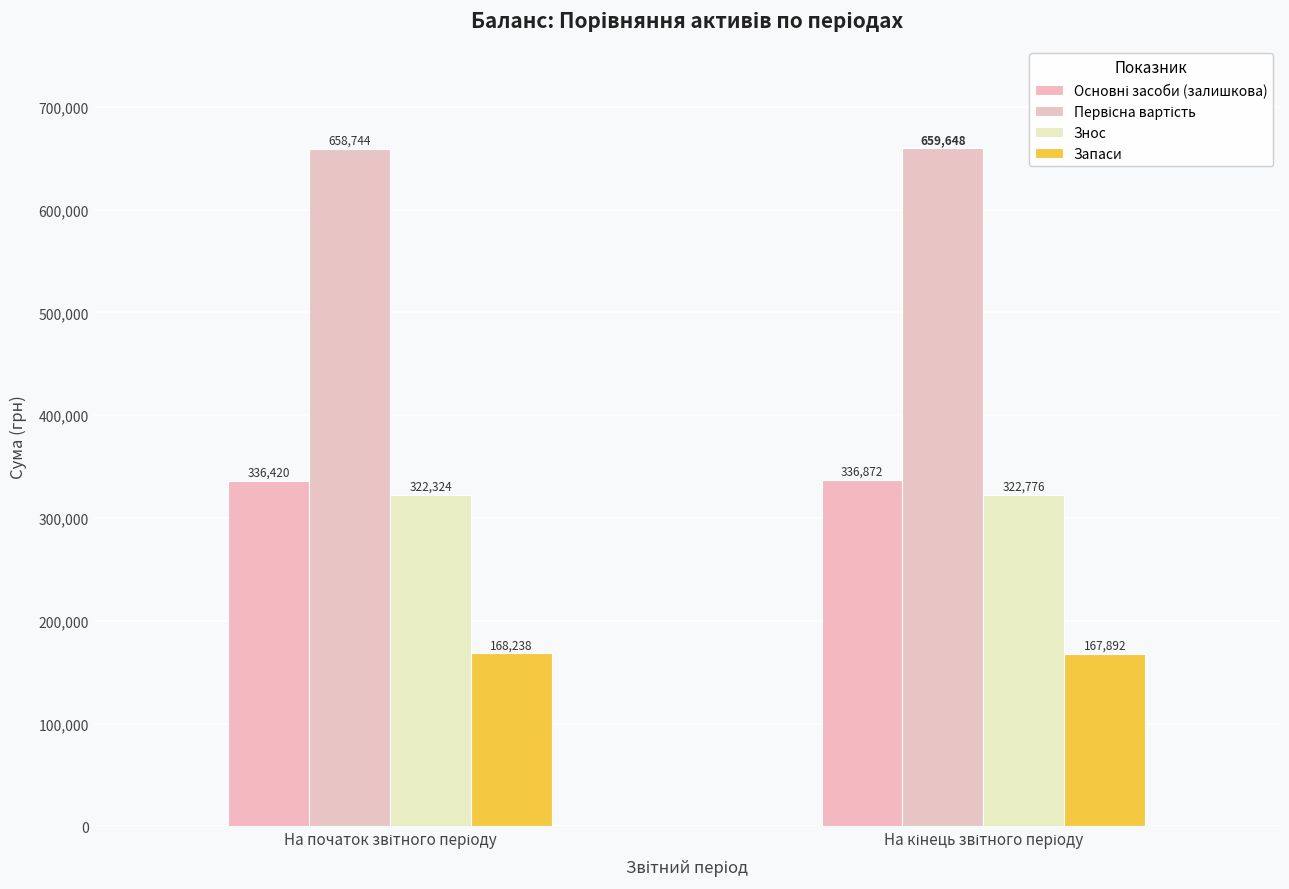

Is it true that Основні засоби (залишкова) equals 336872 at На кінець звітного періоду?

True